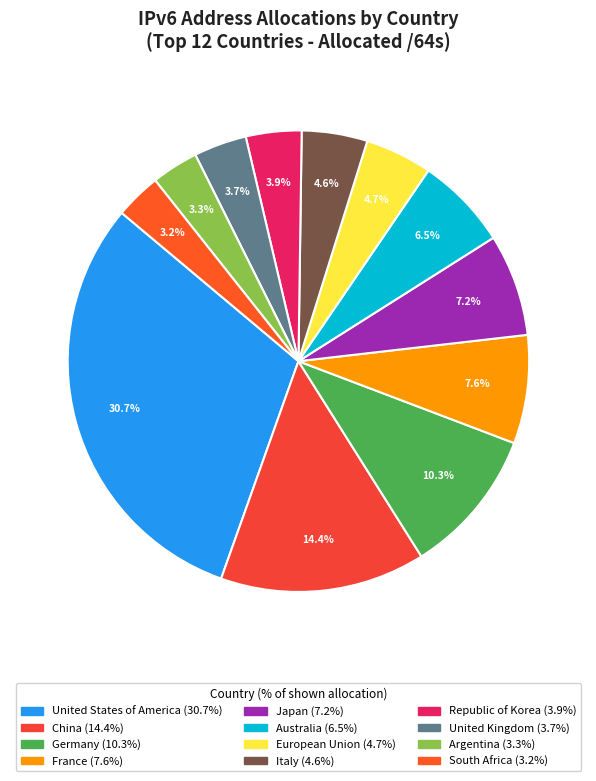

What is the smallest slice in the pie chart?

South Africa